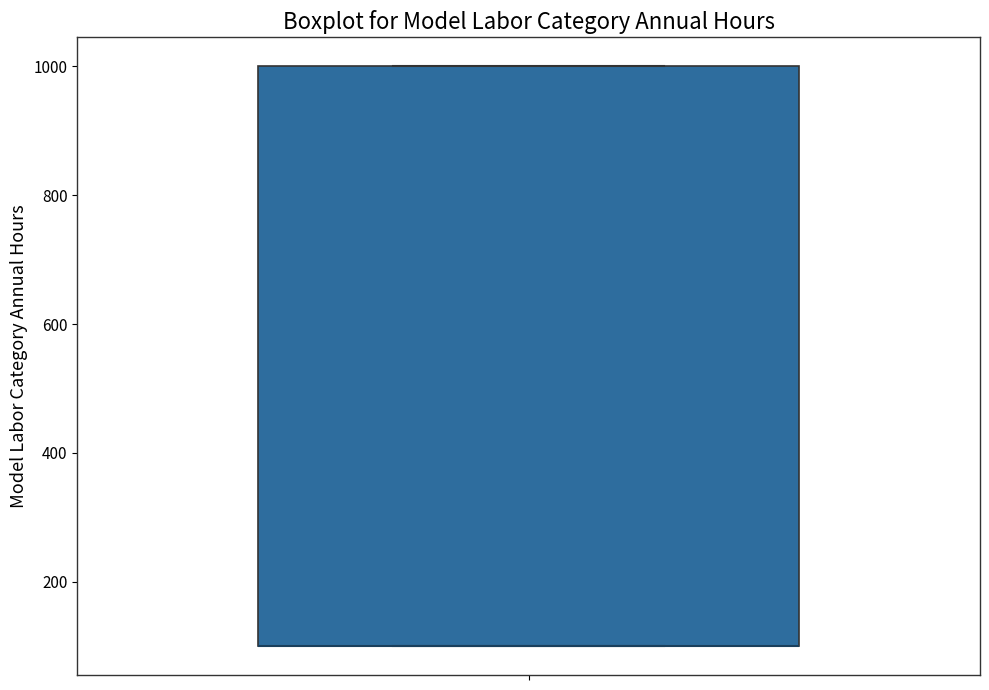

Transcribe this box plot: give where the median line is, the range the box spans, and where the two whiskers end, as read against the y-axis. The values are not printed on the chart, so give them approximately, as read against the axis.

median 100 (drawn on the box's lower edge), box 100 to 1000, whiskers 100 to 1000